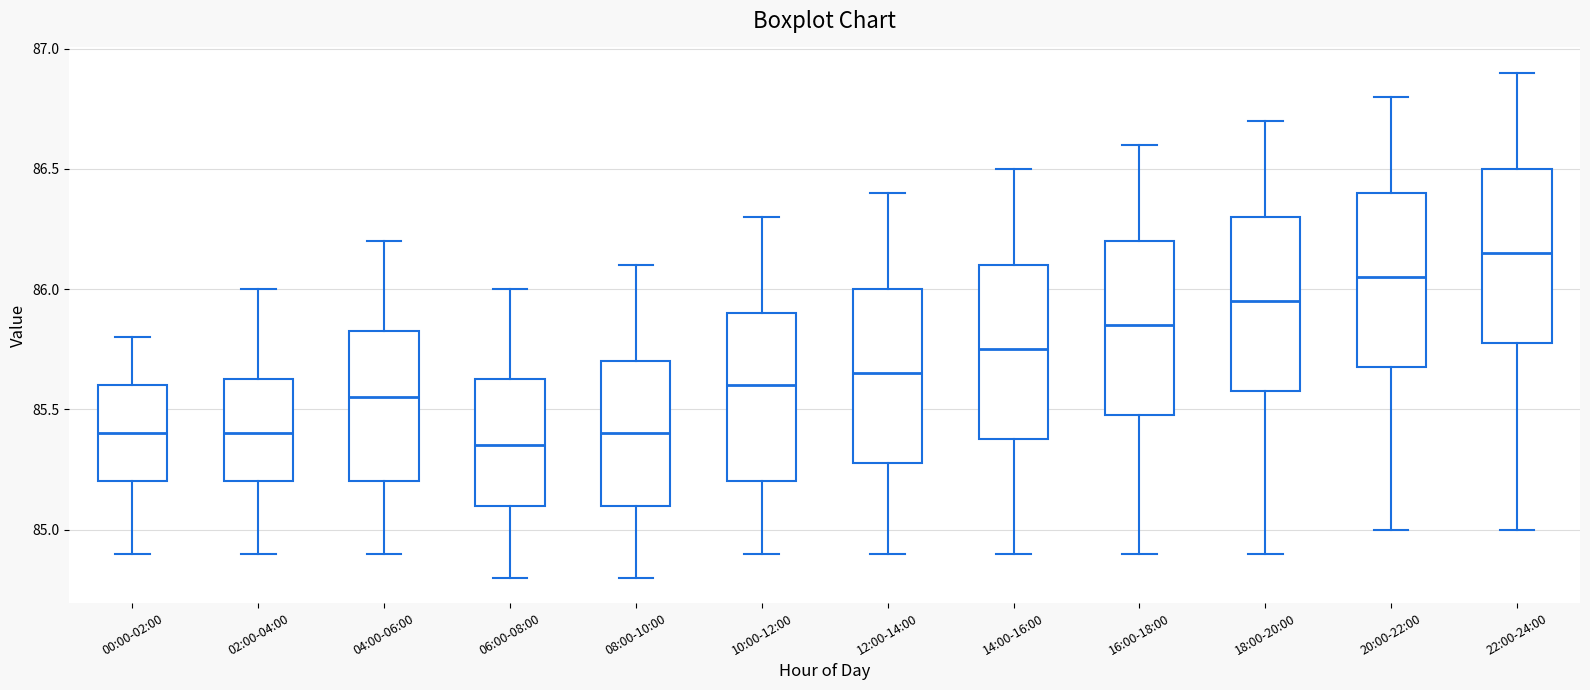

Reading left to right, transcribe this box plot: for each box, give where its median line is, the range the box spans, and where its two whiskers end, as read against the y-axis. The values are not printed on the chart, so give them approximately, as read against the axis.

00:00-02:00: median 85.40, box 85.20 to 85.60, whiskers 84.90 to 85.80
02:00-04:00: median 85.40, box 85.20 to 85.65, whiskers 84.90 to 86.00
04:00-06:00: median 85.55, box 85.20 to 85.85, whiskers 84.90 to 86.20
06:00-08:00: median 85.35, box 85.10 to 85.65, whiskers 84.80 to 86.00
08:00-10:00: median 85.40, box 85.10 to 85.70, whiskers 84.80 to 86.10
10:00-12:00: median 85.60, box 85.20 to 85.90, whiskers 84.90 to 86.30
12:00-14:00: median 85.65, box 85.30 to 86.00, whiskers 84.90 to 86.40
14:00-16:00: median 85.75, box 85.40 to 86.10, whiskers 84.90 to 86.50
16:00-18:00: median 85.85, box 85.50 to 86.20, whiskers 84.90 to 86.60
18:00-20:00: median 85.95, box 85.60 to 86.30, whiskers 84.90 to 86.70
20:00-22:00: median 86.05, box 85.70 to 86.40, whiskers 85.00 to 86.80
22:00-24:00: median 86.15, box 85.80 to 86.50, whiskers 85.00 to 86.90